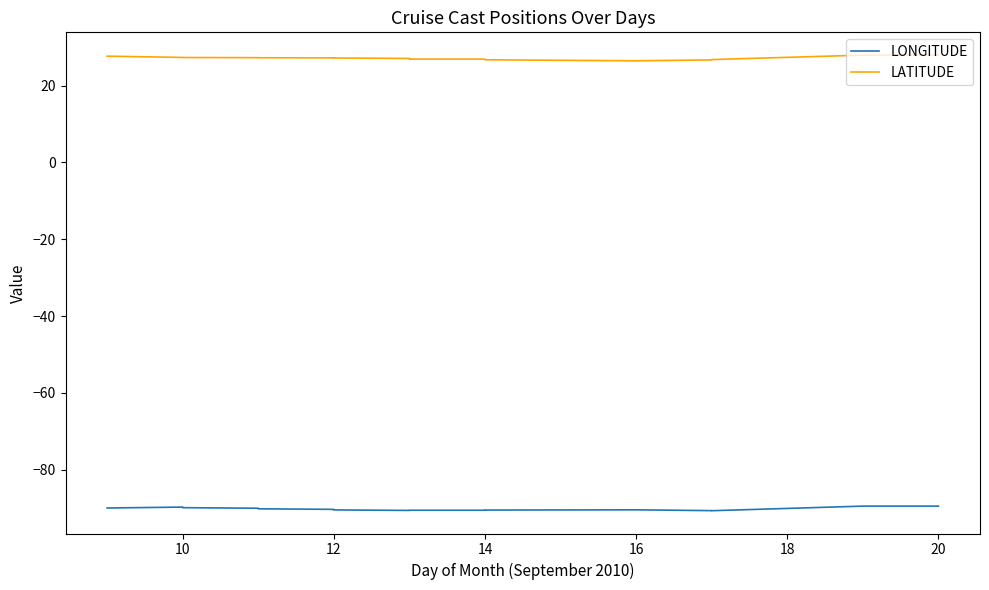

What are all the series names shown in the legend?

LONGITUDE, LATITUDE